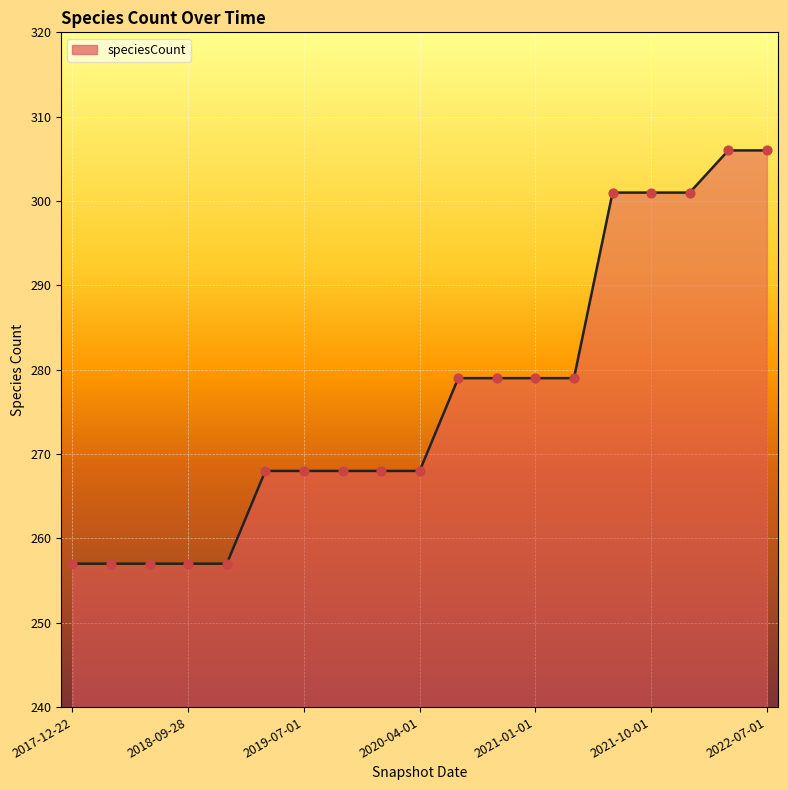

What is the minimum value shown in the chart?

257